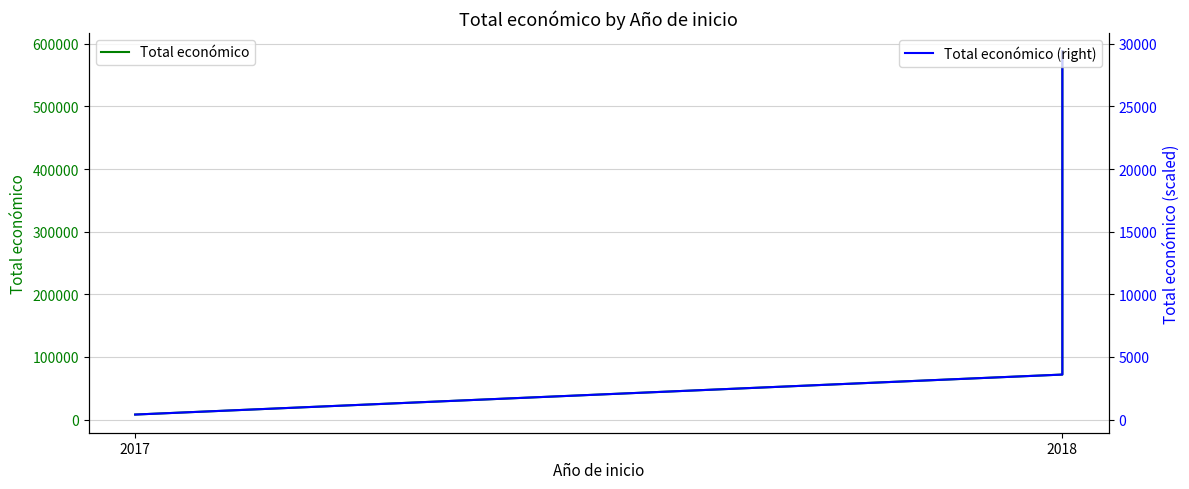

What is the difference between the maximum and minimum values in the Total económico series?

580186.0